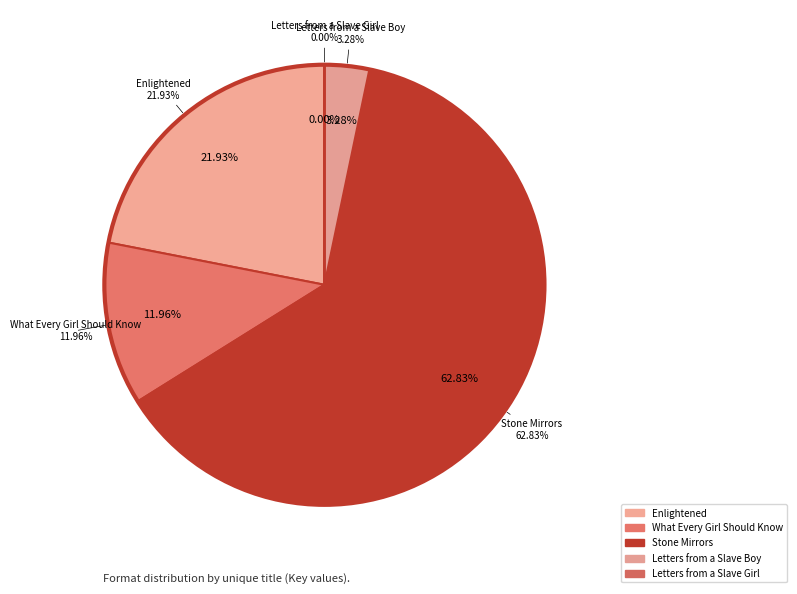

Which has a higher value, Stone Mirrors or What Every Girl Should Know?

Stone Mirrors